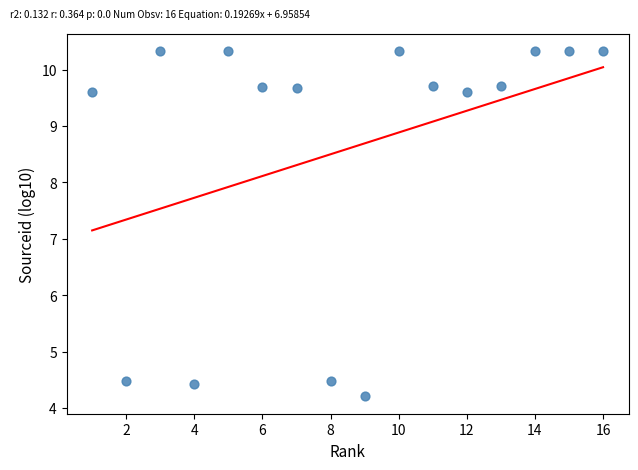

What is the range of Y values (max minus min)?

6.1